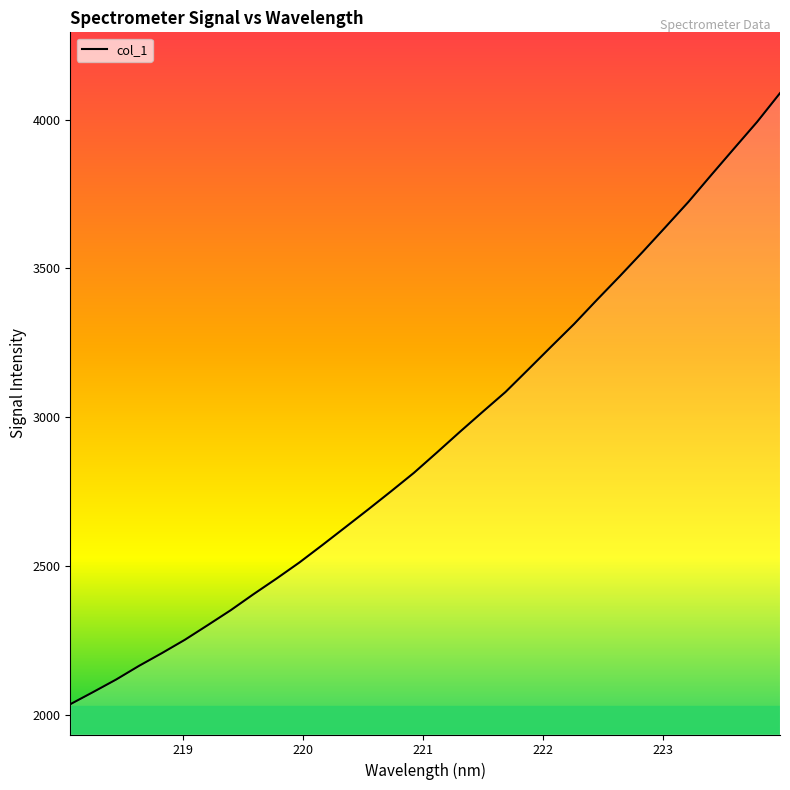

What is the difference between the maximum and minimum values?

2053.9